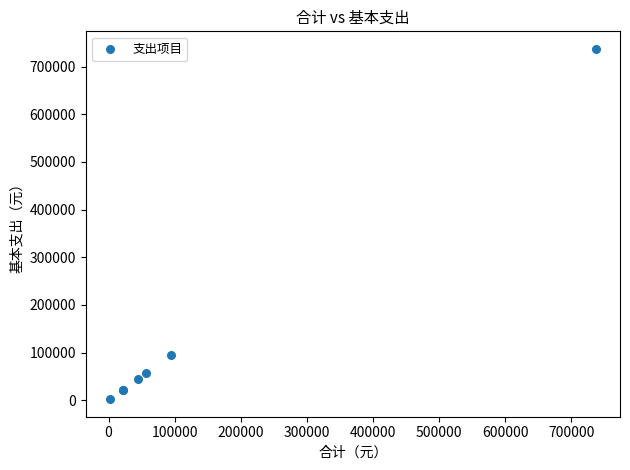

What Y value in the scatter plot is closest to 369811?

94240.4